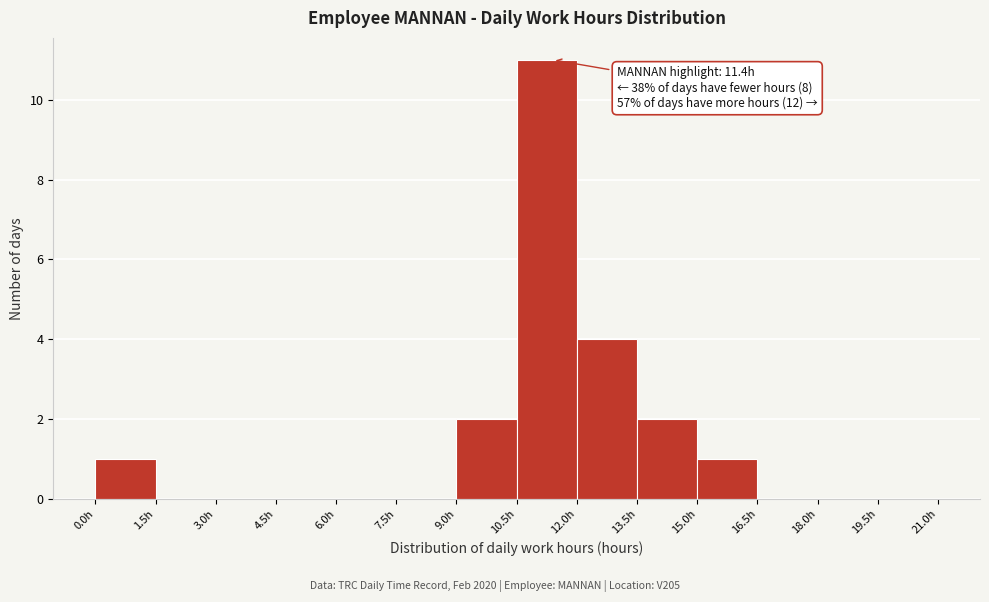

Which range on the x-axis has the tallest bar?

10.5 to 12.0